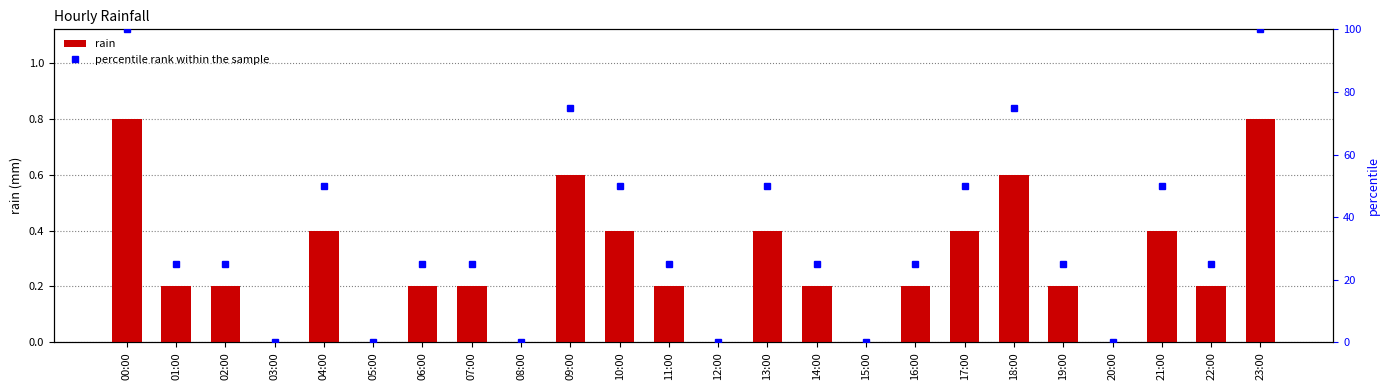

What is the sum of all rain values?

6.6